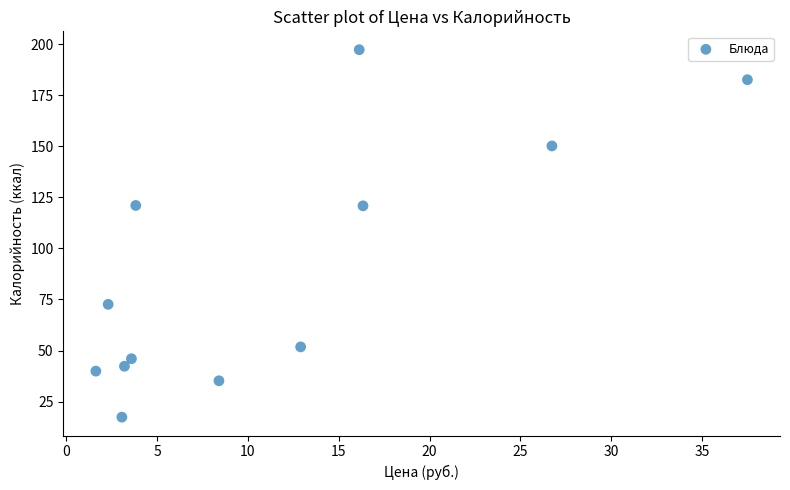

What is the average Y value?

89.7